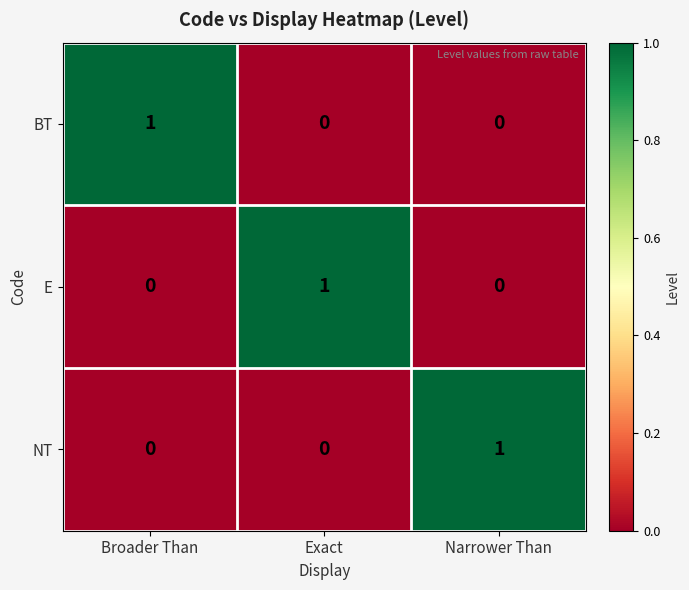

At how many categories does at least one series exceed 0?

3